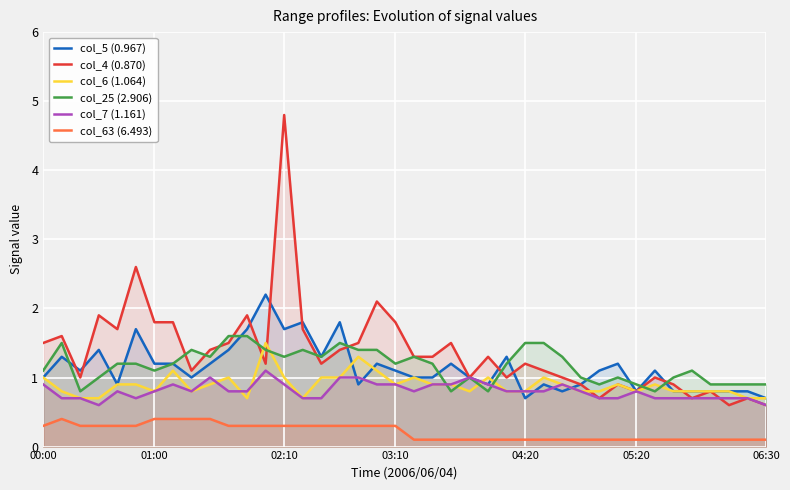

How many values in the col_25 (2.906) series exceed 1?

25